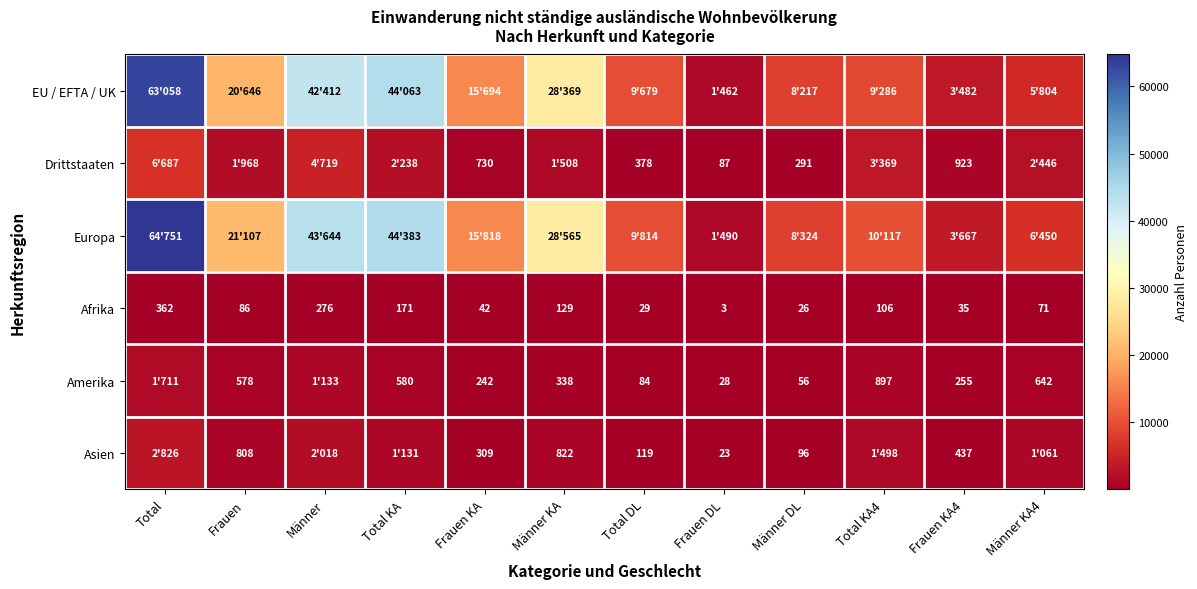

True or false: Amerika has a value of 965 at Total KA.

False